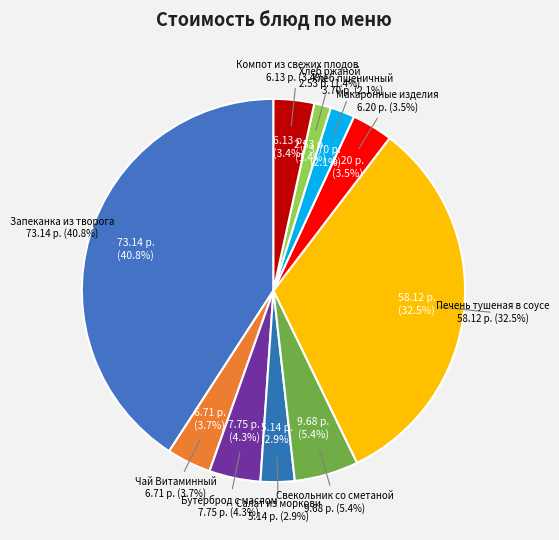

How much of the chart is everything except Печень тушеная в соусе?

67.5%